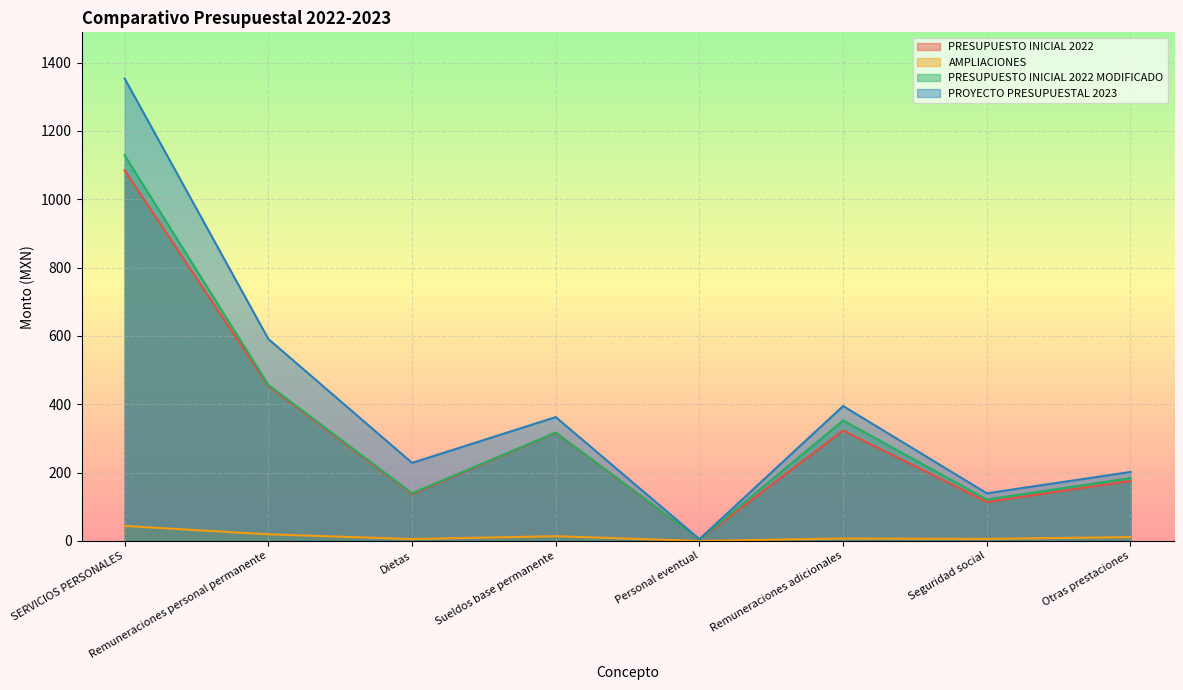

At which label is PRESUPUESTO INICIAL 2022 MODIFICADO closest to 566?

Remuneraciones personal permanente